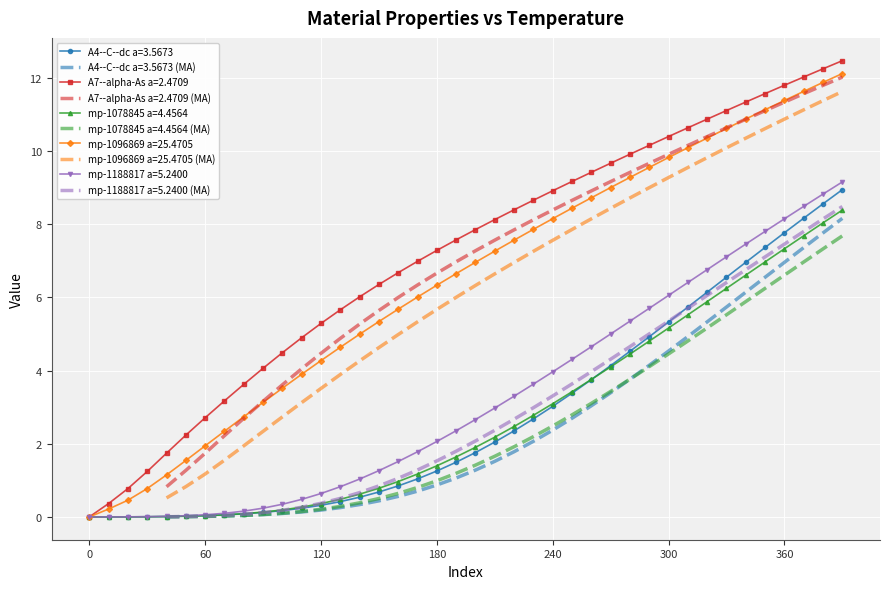

The mp-1096869 a=25.4705 series shows 11.1 at 350. True or false?

True